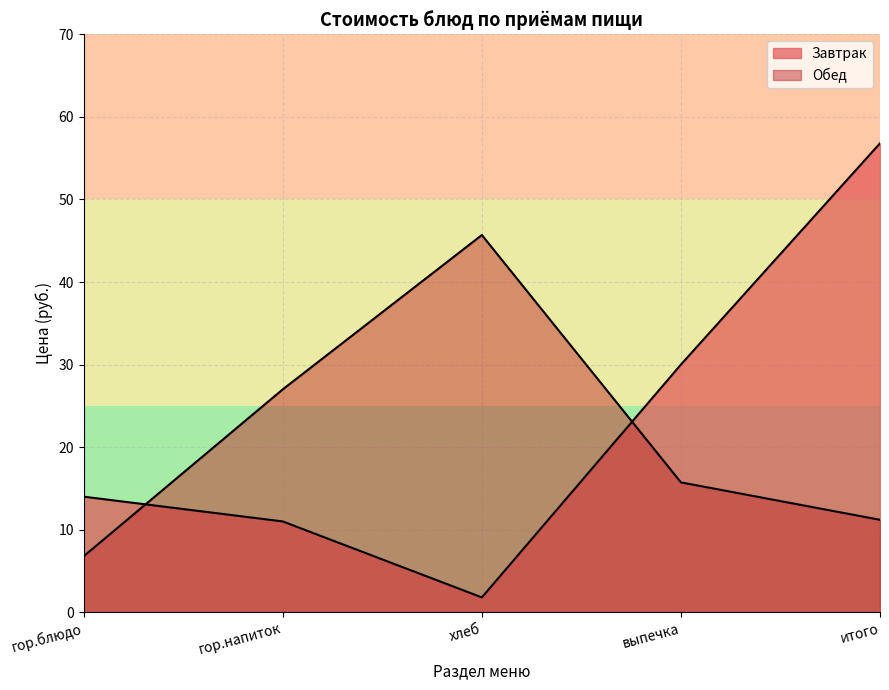

Is the value of Завтрак at хлеб greater than the value of Обед at выпечка?

No